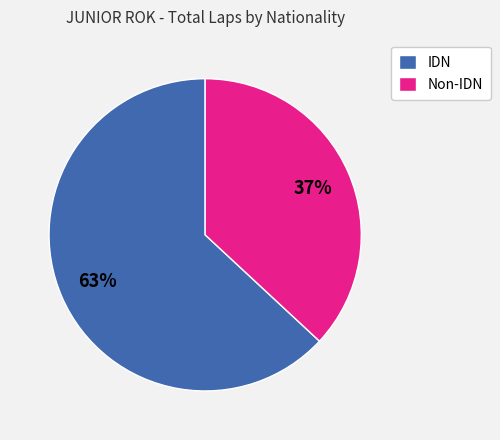

Which slice is the smallest?

Non-IDN